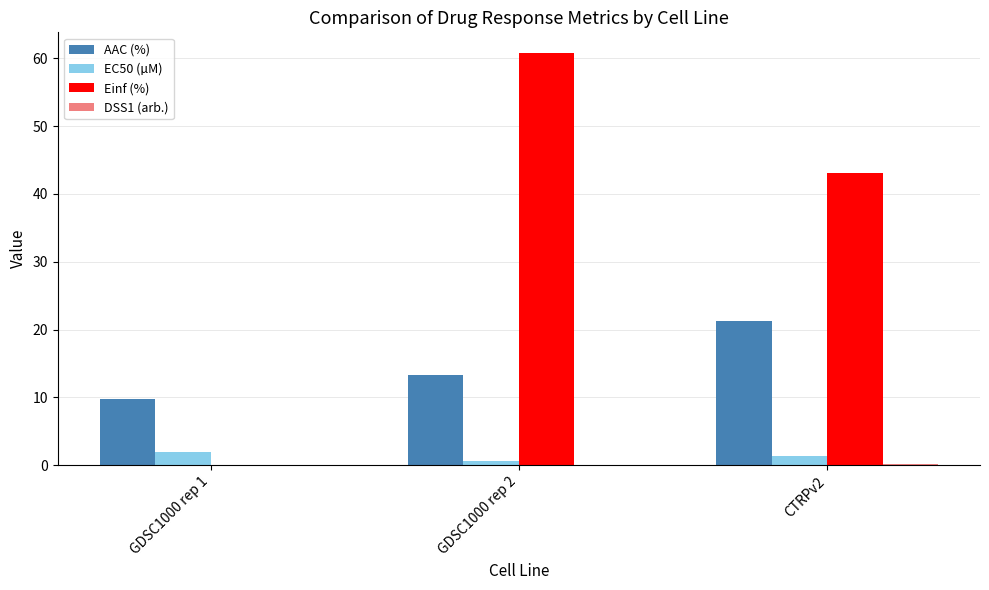

How many groups of bars are there?

3